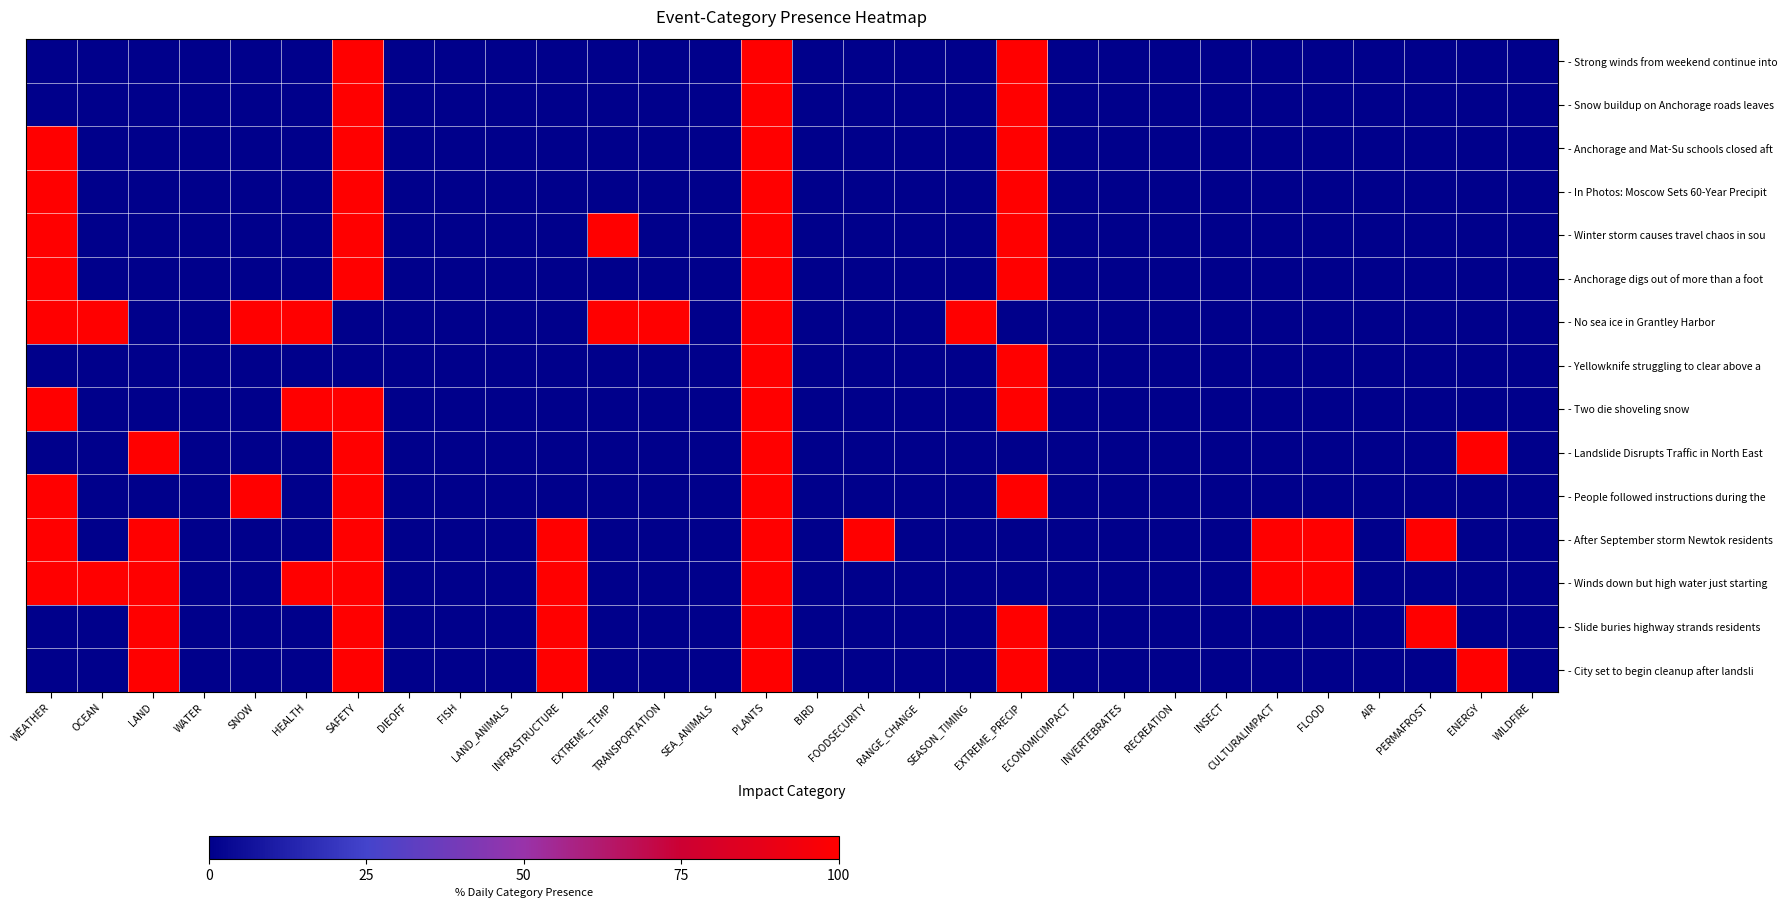

What is the spread (max minus min) of values at SAFETY?

1